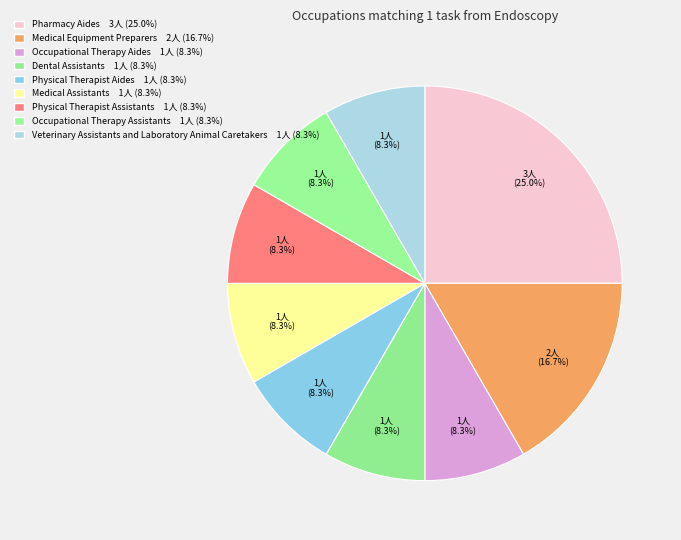

True or false: Medical Assistants accounts for 8% of the total.

True